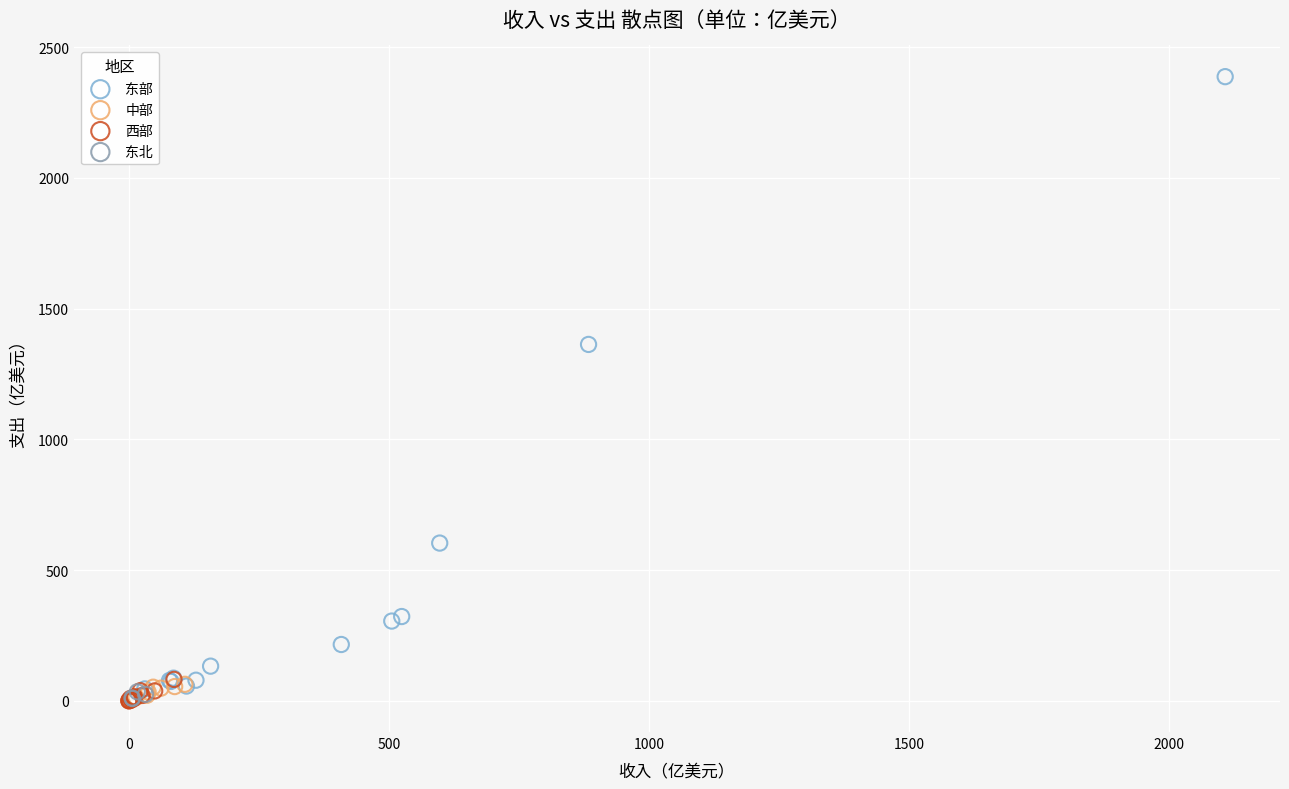

Which series has the widest spread of Y values?

东部